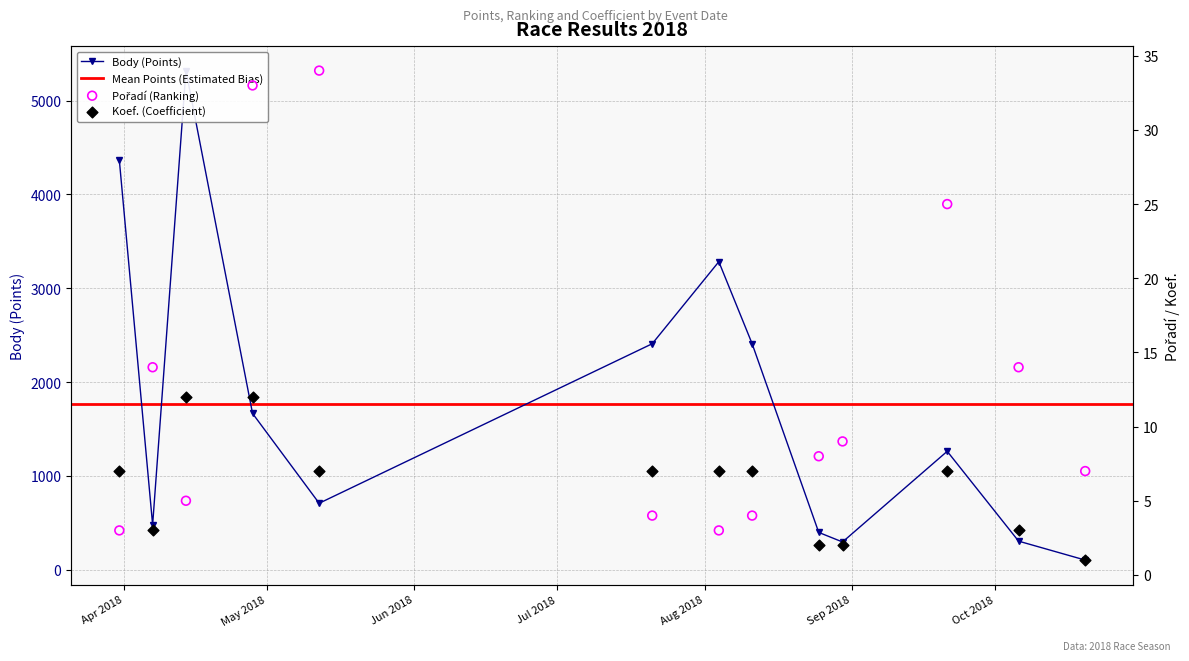

What is the total value across all series at 2018-09-21?

1293